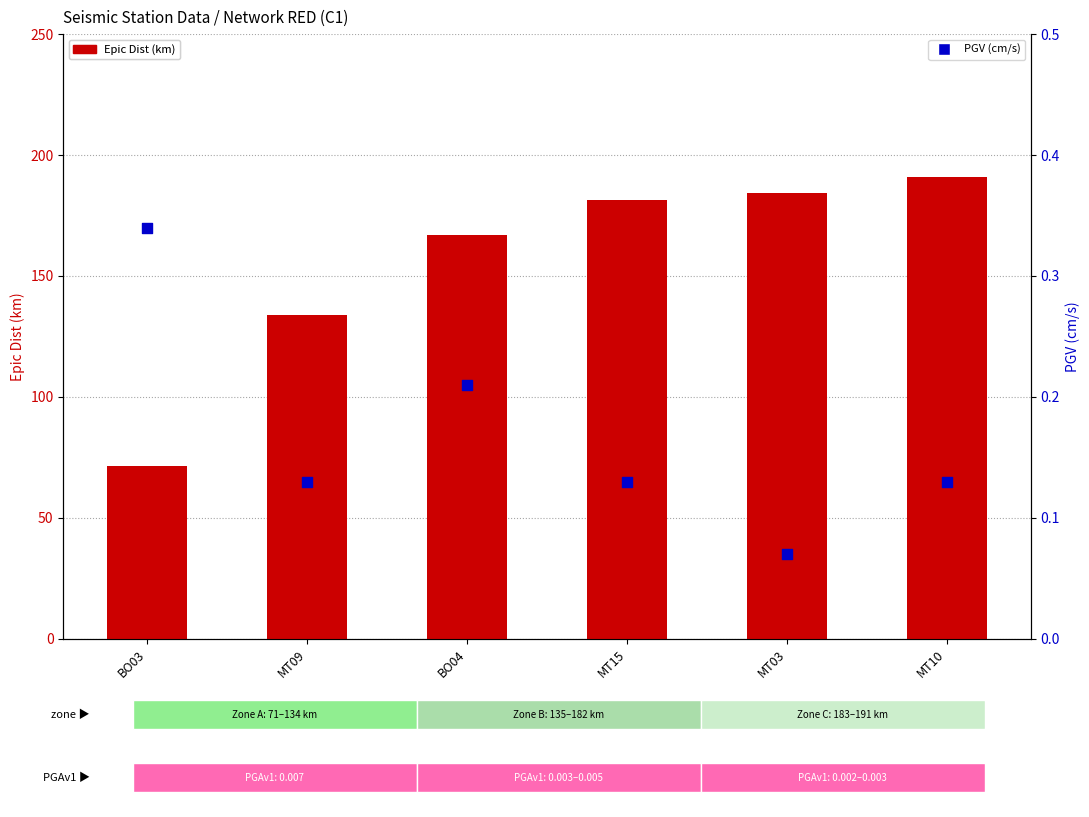

What are all the series names shown in the legend?

Epic Dist (km), PGV (cm/s)